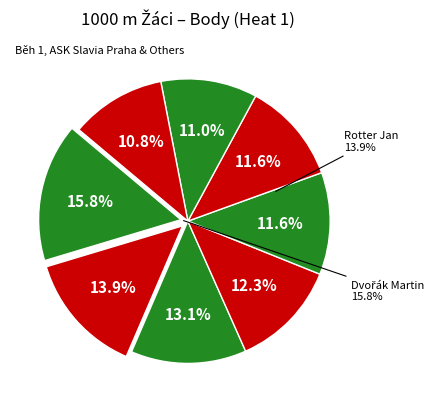

Approximately how many times larger is the value at Vojtek Jan compared to Rotter Jan?

0.8